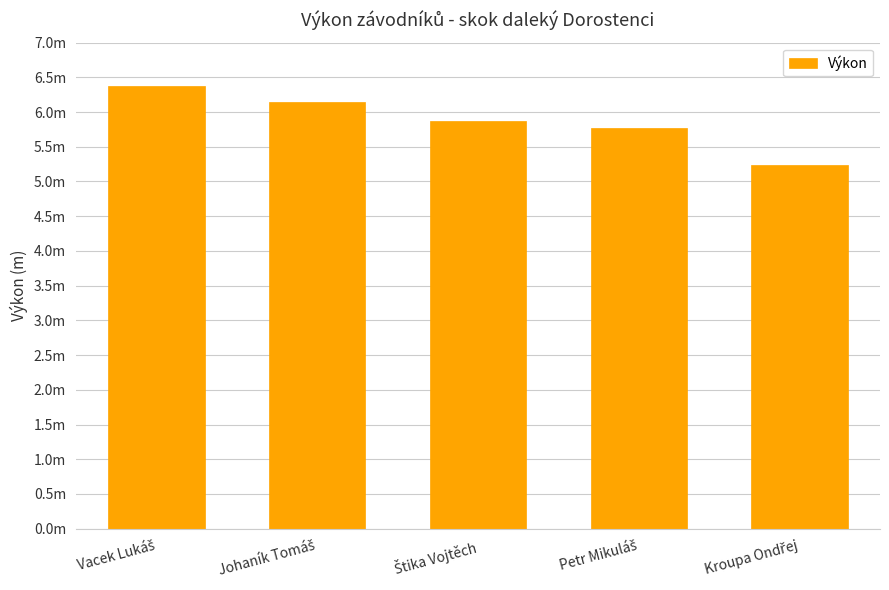

Are the bars horizontal?

No